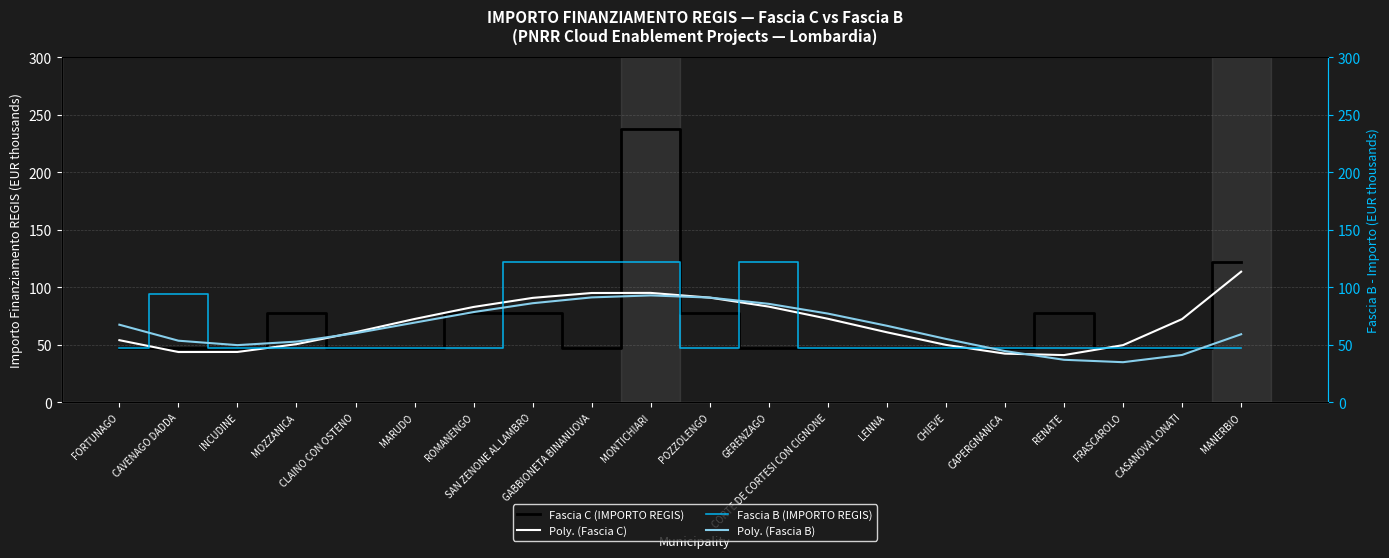

At how many categories does at least one series exceed 140?

1